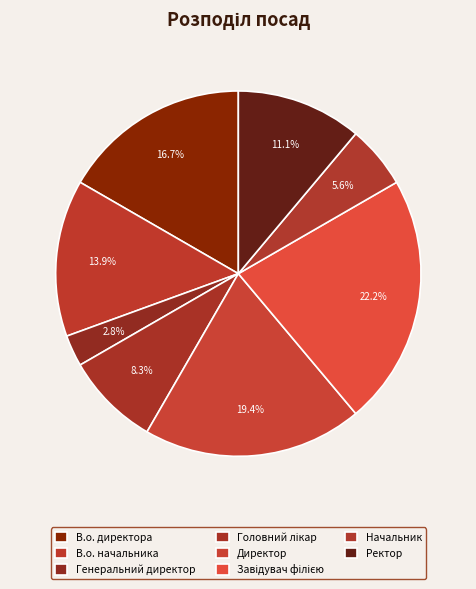

How much of the chart is everything except Начальник?

94.4%